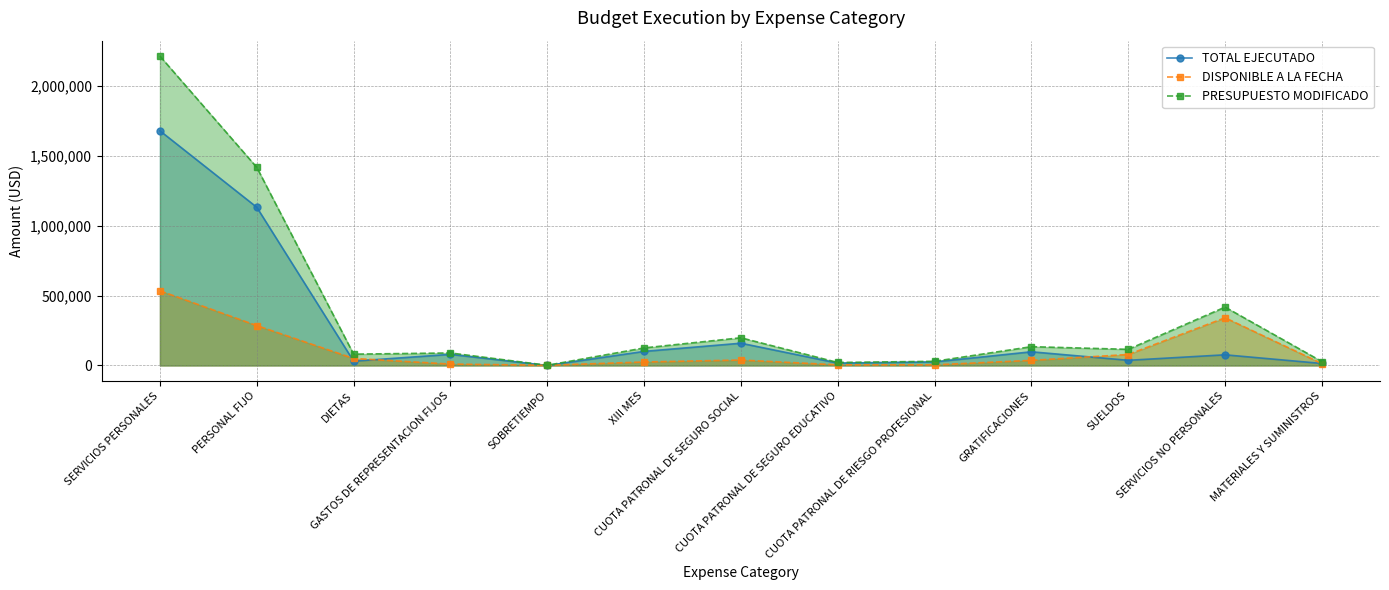

At which category does the chart reach its peak across all series?

SERVICIOS PERSONALES